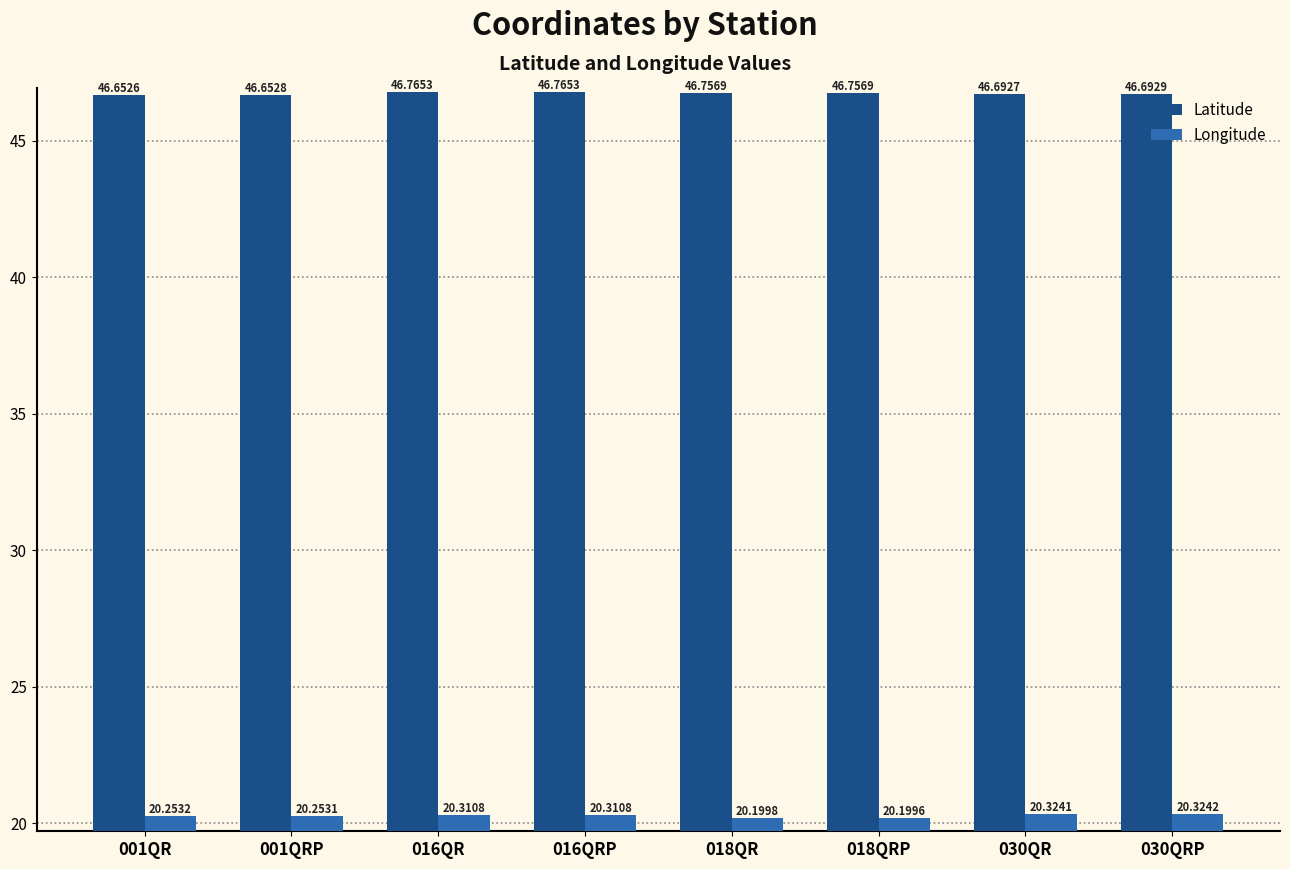

What is the average value of the Longitude series?

20.3